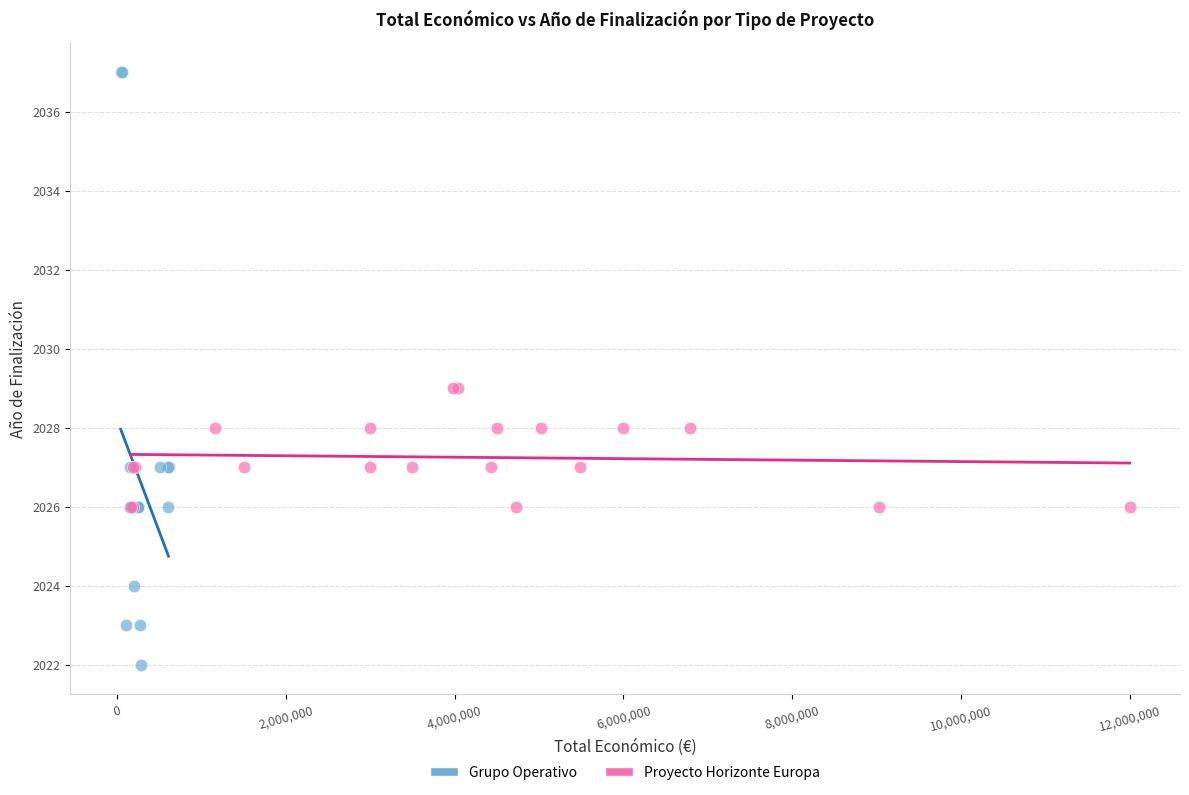

What are all the series names shown in the legend?

Grupo Operativo, Proyecto Horizonte Europa